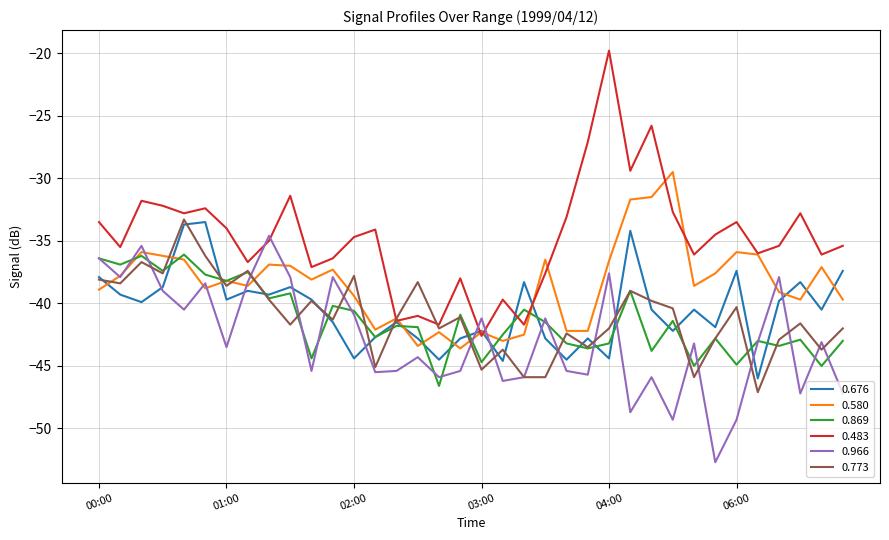

How many lines are shown in the chart?

6